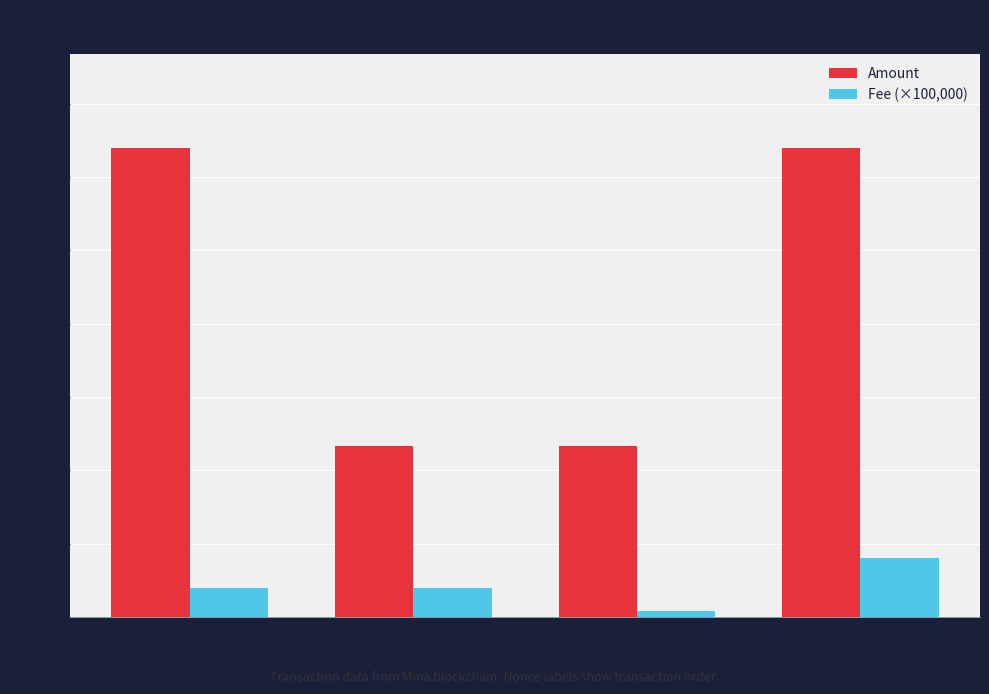

What is the difference between the maximum and second lowest values in the Amount series?

10181.0